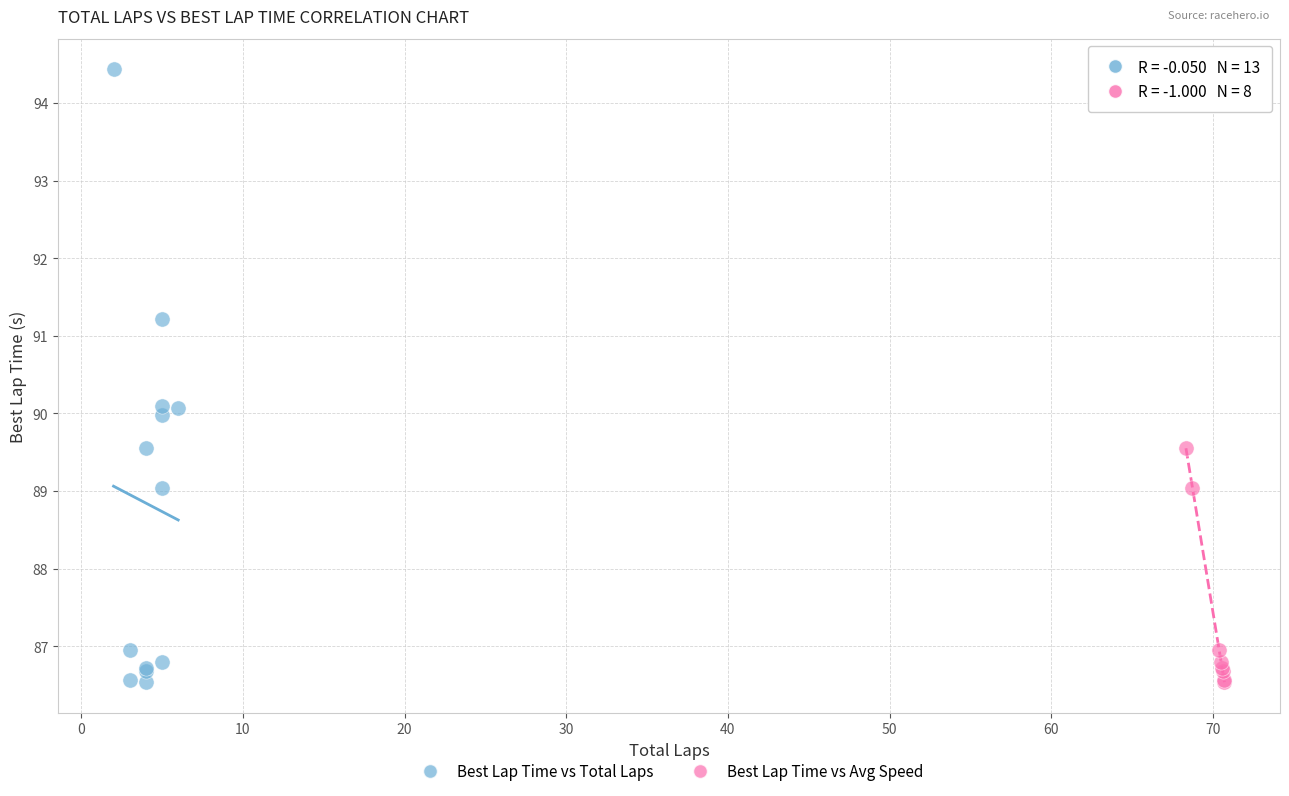

Which series has the largest Y range (max minus min)?

Best Lap Time vs Total Laps